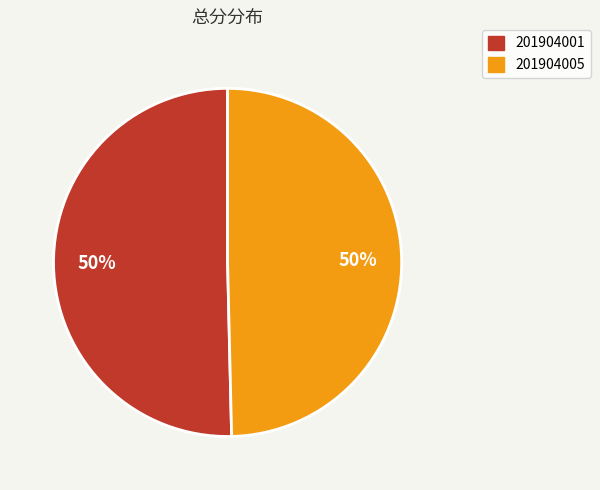

How many slices are in this pie chart?

2